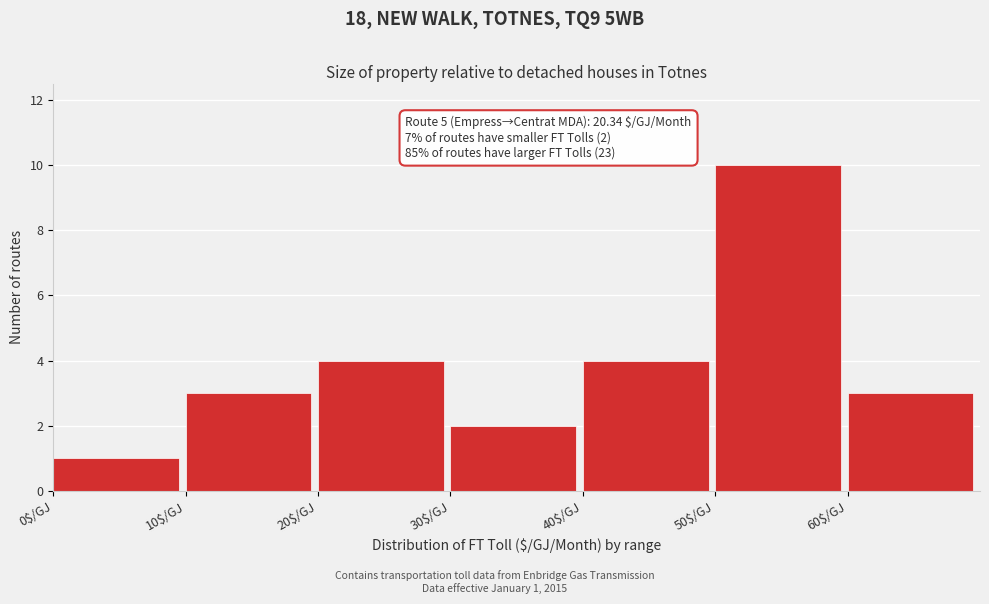

Over which range of the x-axis is the bar tallest?

50 to 60